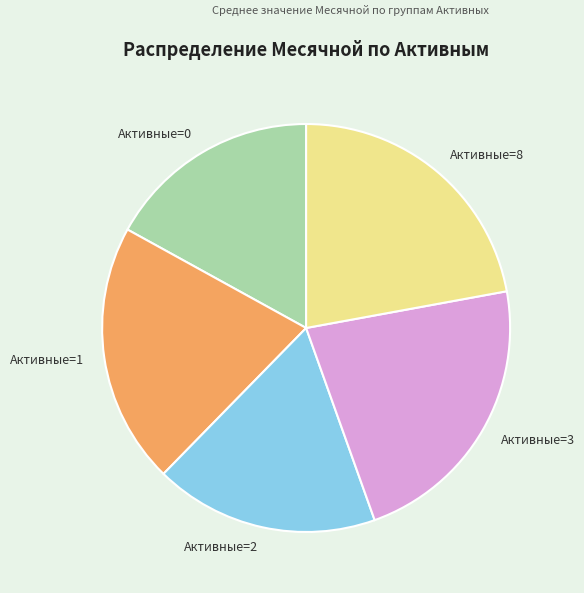

Combined, do Активные=2 and Активные=1 account for over 50%?

No